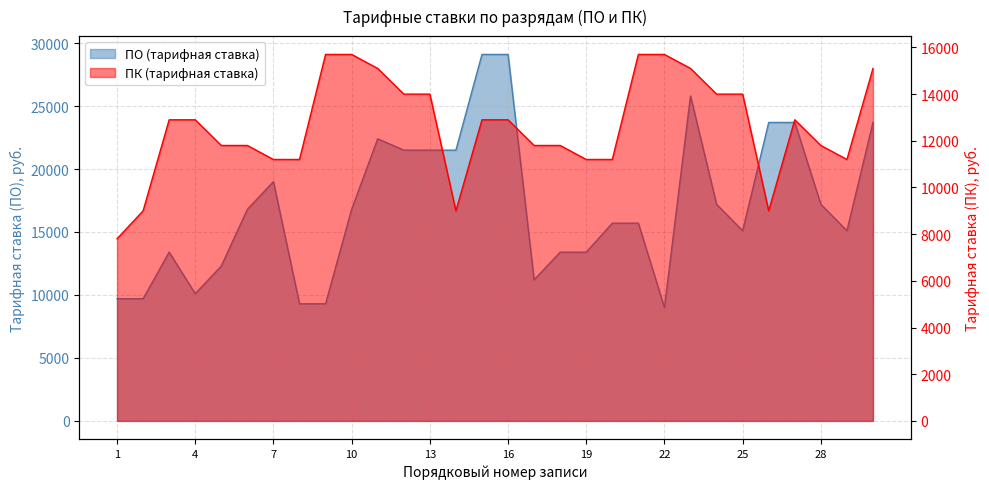

Which series has the widest spread of values?

ПО (тарифная ставка)